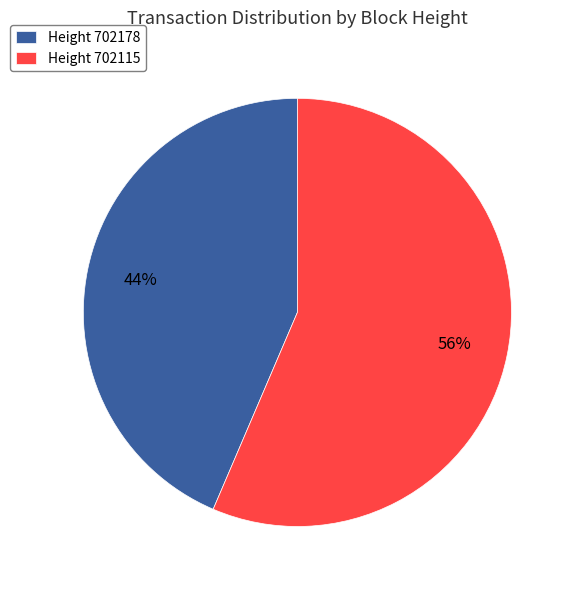

Which slice is the smallest?

Height 702178